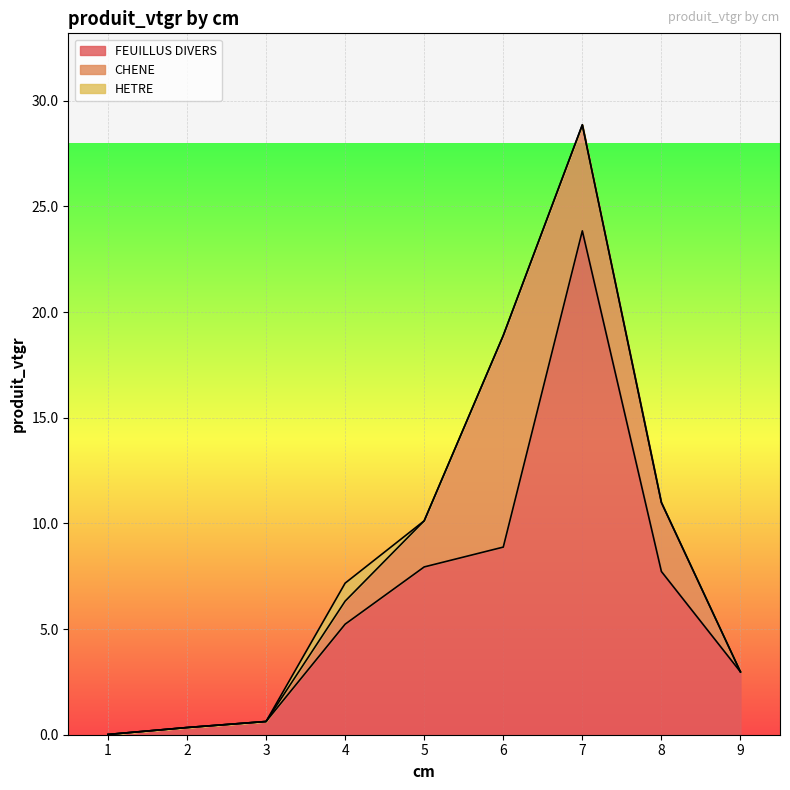

How many intersections are there between FEUILLUS DIVERS and CHENE?

2